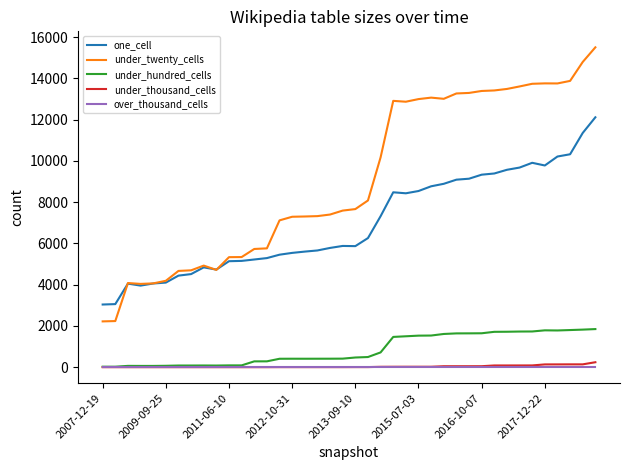

What are all the series names shown in the legend?

one_cell, under_twenty_cells, under_hundred_cells, under_thousand_cells, over_thousand_cells